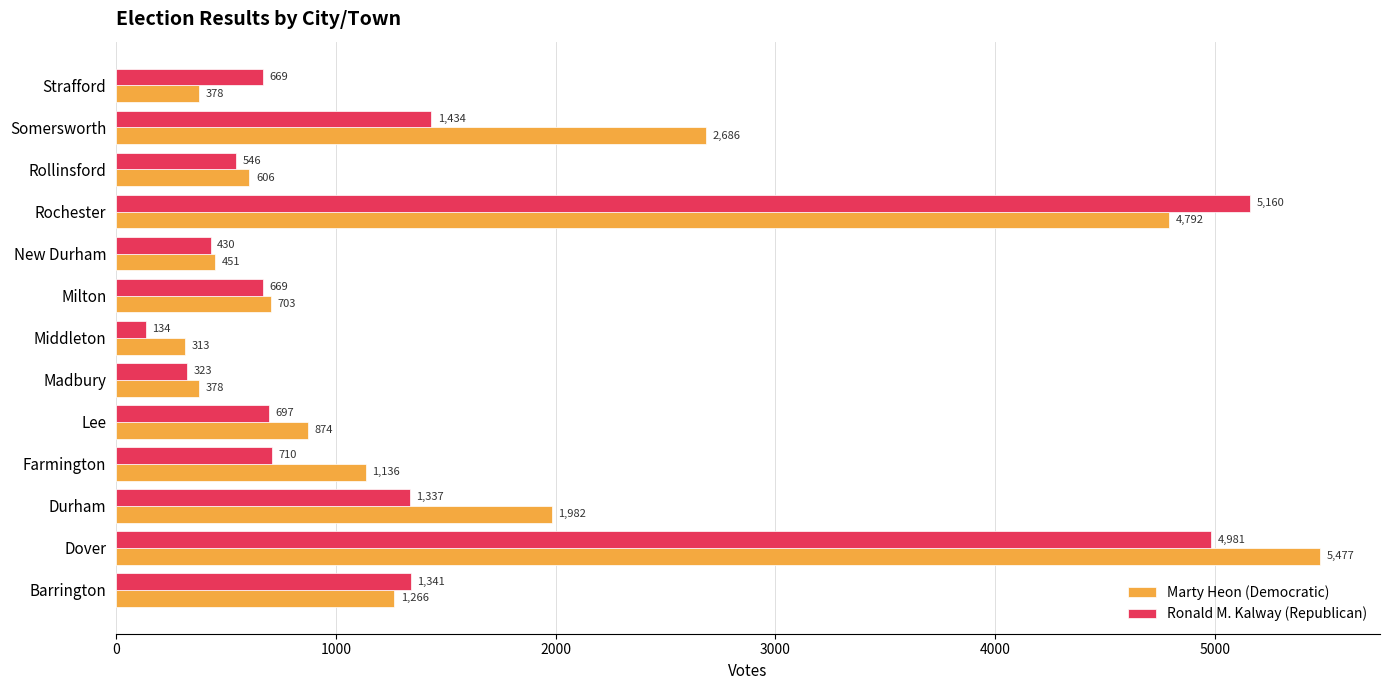

At which label is Ronald M. Kalway (Republican) closest to 2647?

Somersworth